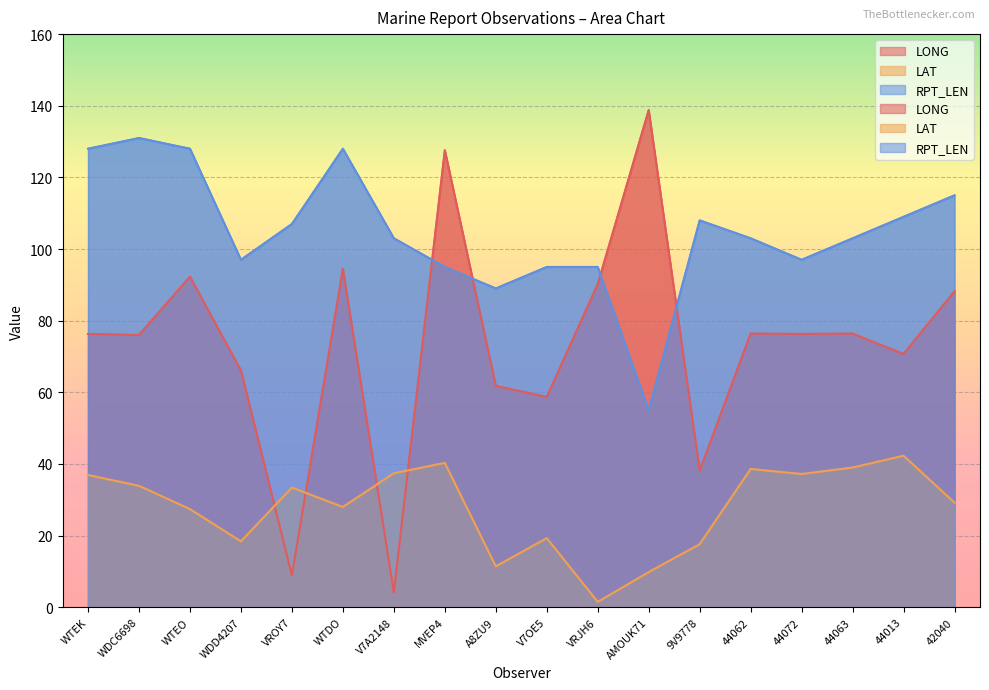

Rank the categories by LAT value from highest to lowest.

44013, MVEP4, 44063, 44062, V7A2148, 44072, WTEK, WDC6698, VROY7, 42040, WTDO, WTEO, V7OE5, WDD4207, 9V9778, A8ZU9, AMOUK71, VRJH6